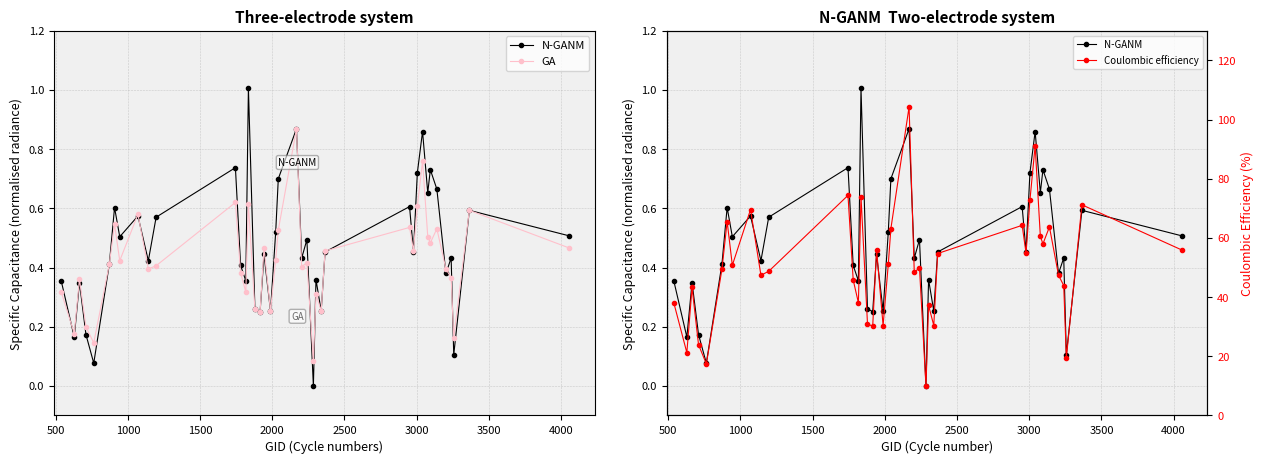

What is the value of the Coulombic efficiency point at the 6th from the left?

49.4